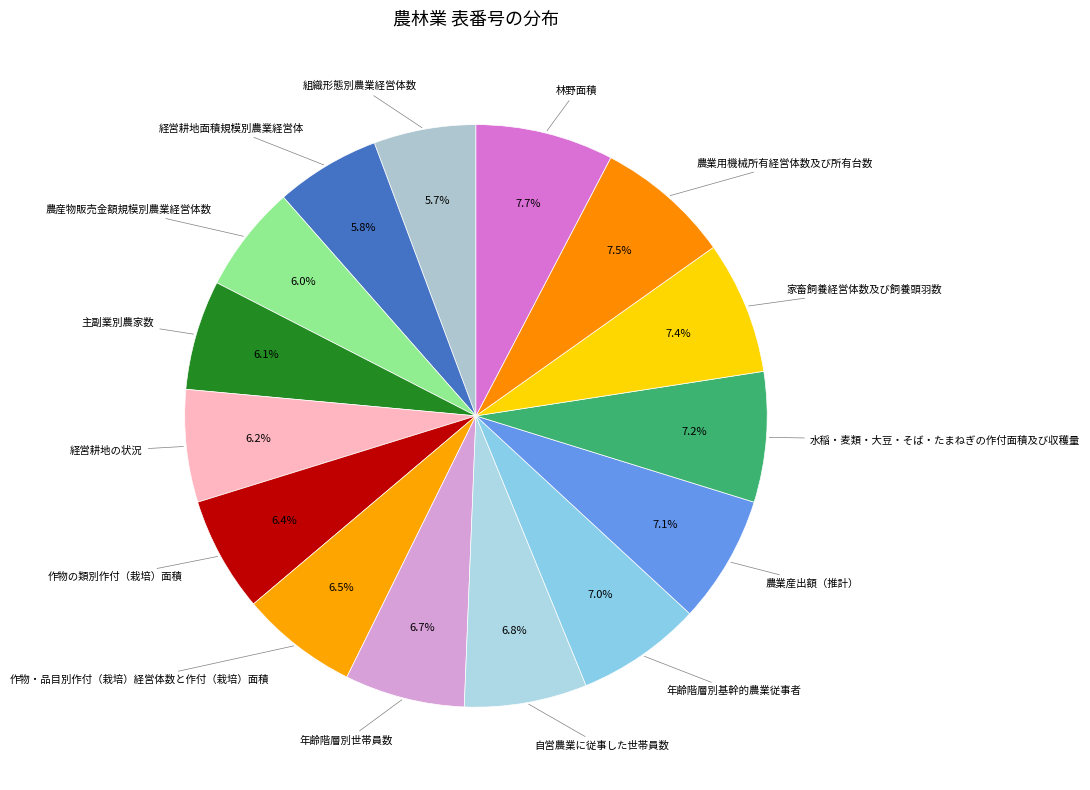

Count the number of slices in the pie.

15